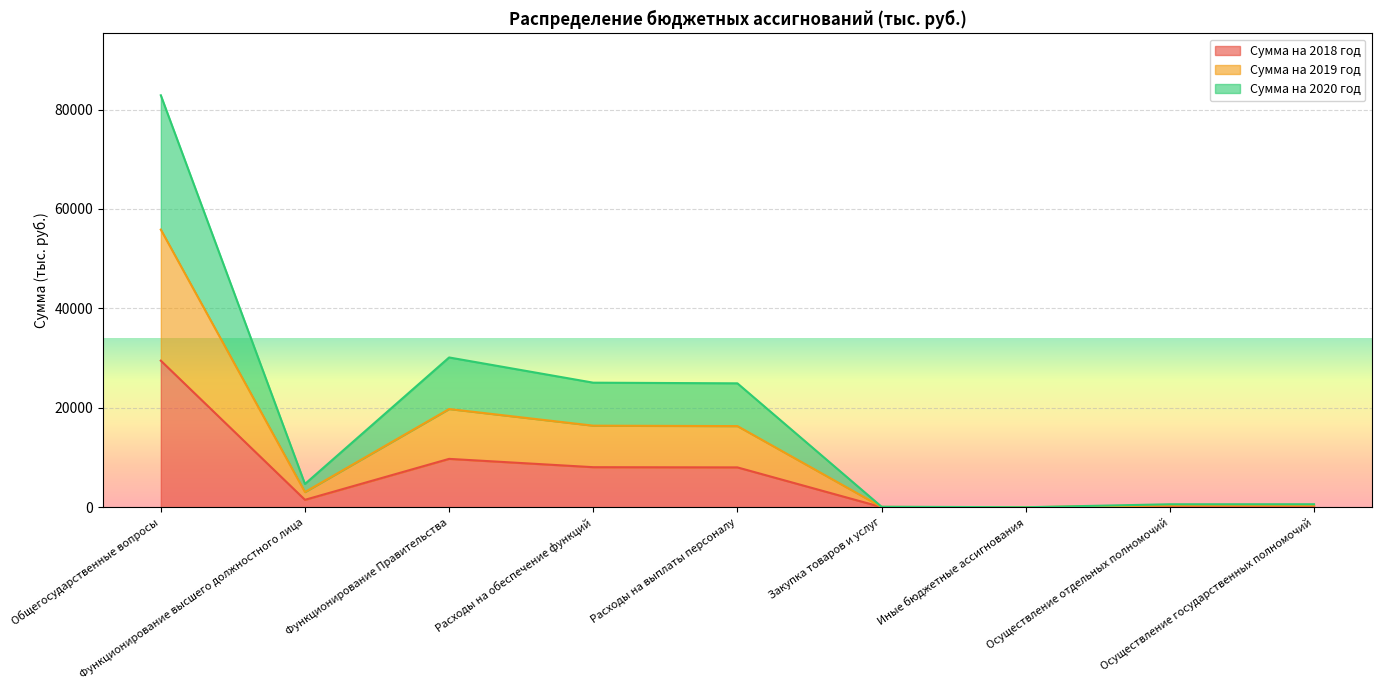

Between Функционирование Правительства and Расходы на обеспечение функций, which is larger?

Функционирование Правительства